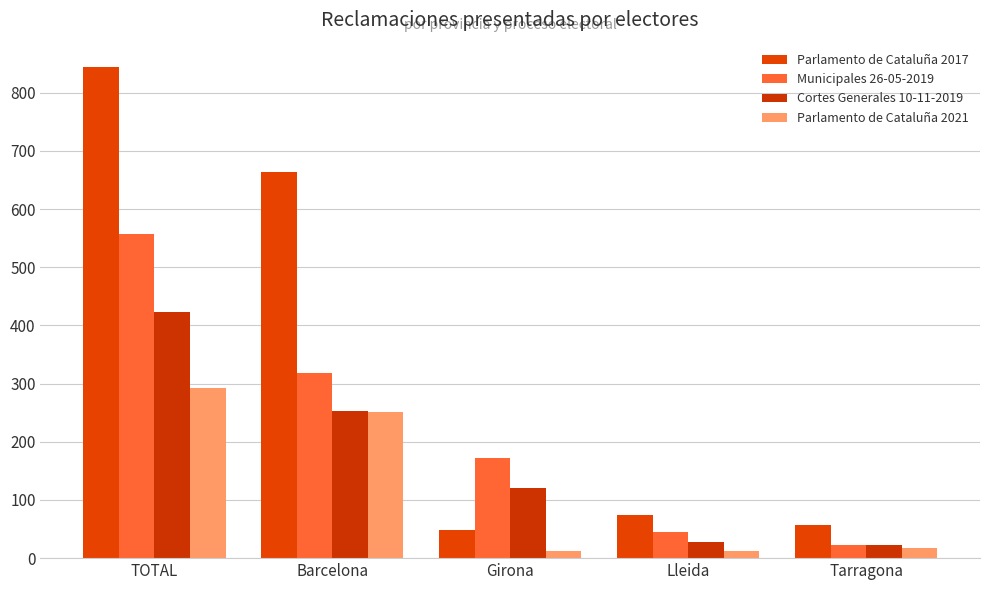

Reading right to left, list all the values displayed in this chart.

Parlamento de Cataluña 2017: Tarragona=57	Lleida=75	Girona=48	Barcelona=664	TOTAL=844
Municipales 26-05-2019: Tarragona=22	Lleida=45	Girona=173	Barcelona=318	TOTAL=558
Cortes Generales 10-11-2019: Tarragona=23	Lleida=28	Girona=120	Barcelona=253	TOTAL=424
Parlamento de Cataluña 2021: Tarragona=17	Lleida=12	Girona=12	Barcelona=252	TOTAL=293